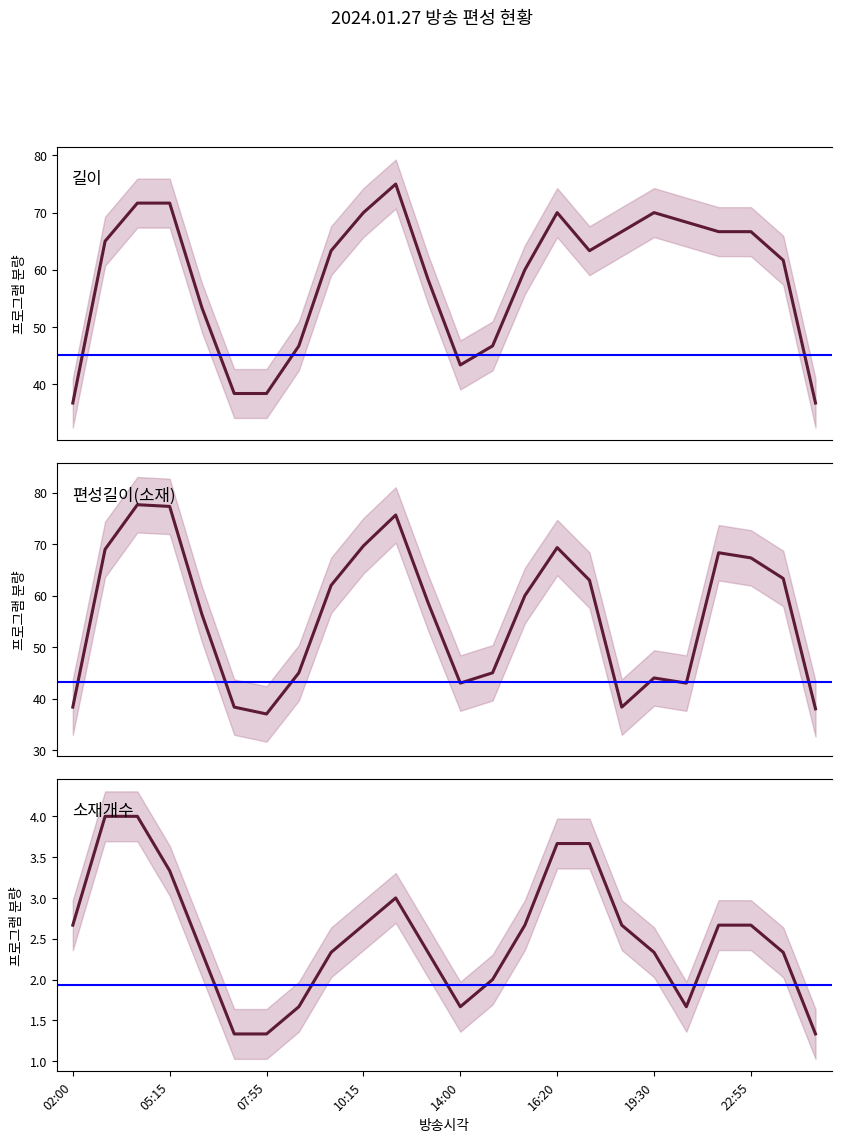

What is the difference between the second highest and minimum values in the 소재개수 series?

2.7